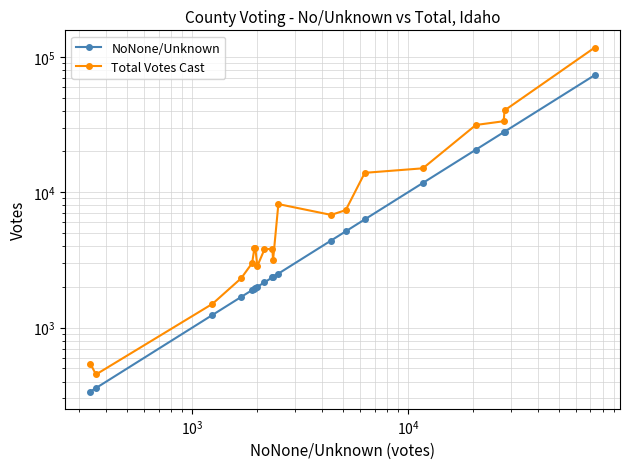

What is the maximum value for Total Votes Cast?

117127